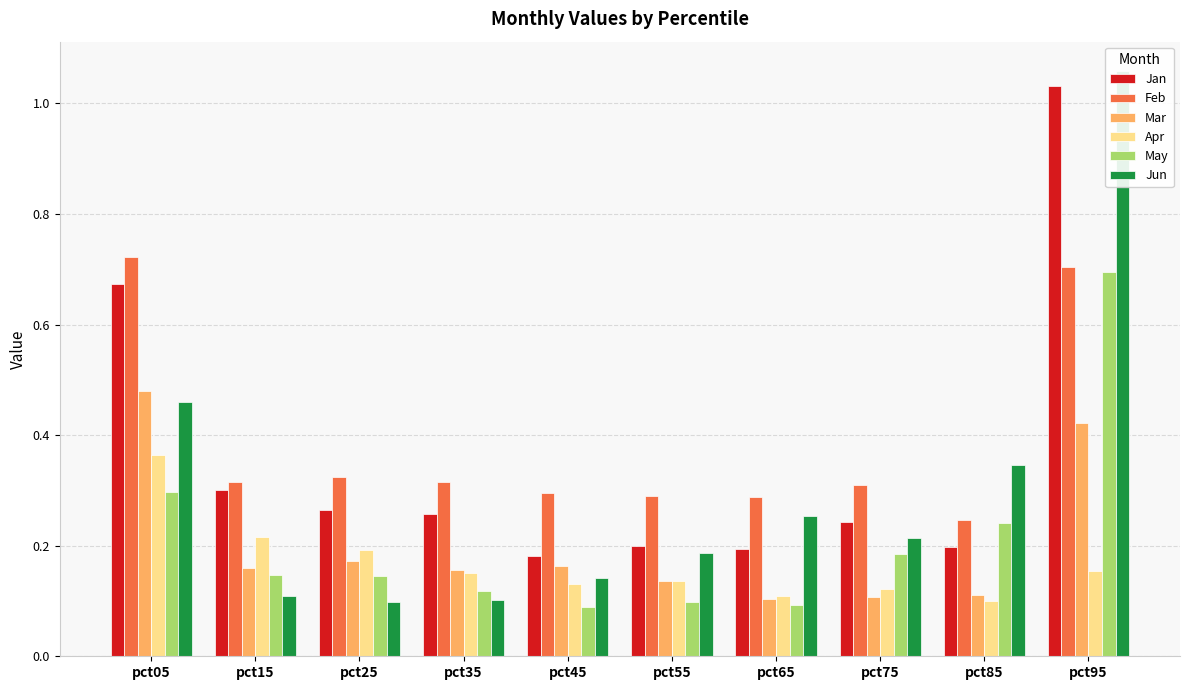

True or false: Mar has a value of 0.6 at pct05.

False